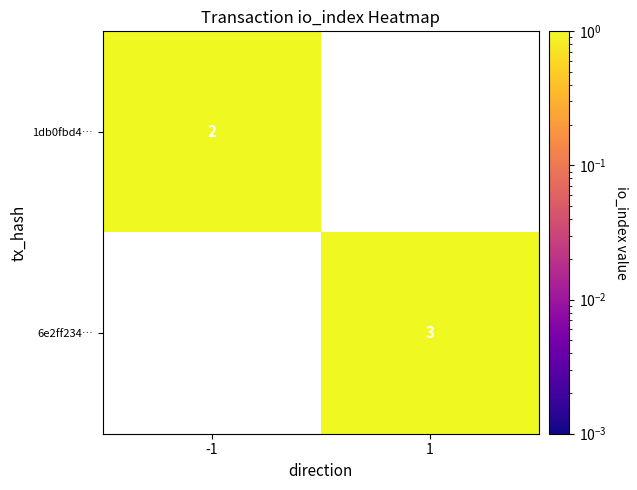

True or false: 1db0fbd4… has a value of 2 at -1.

True